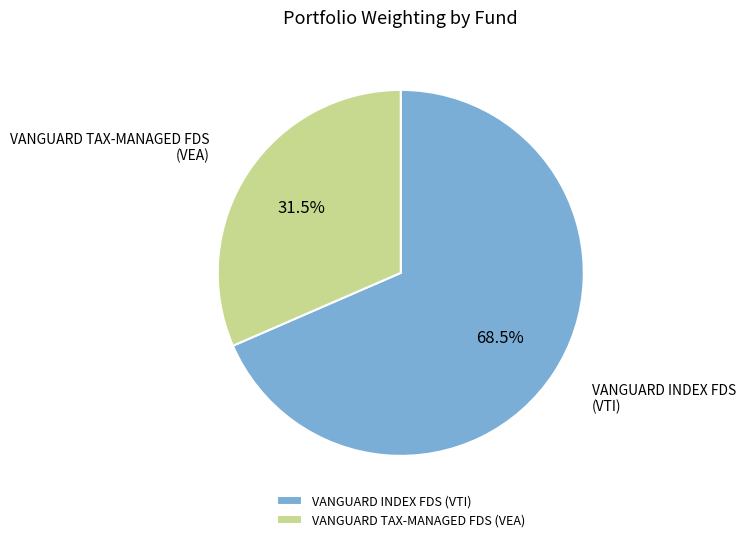

Is there any slice that represents more than half of the pie?

Yes